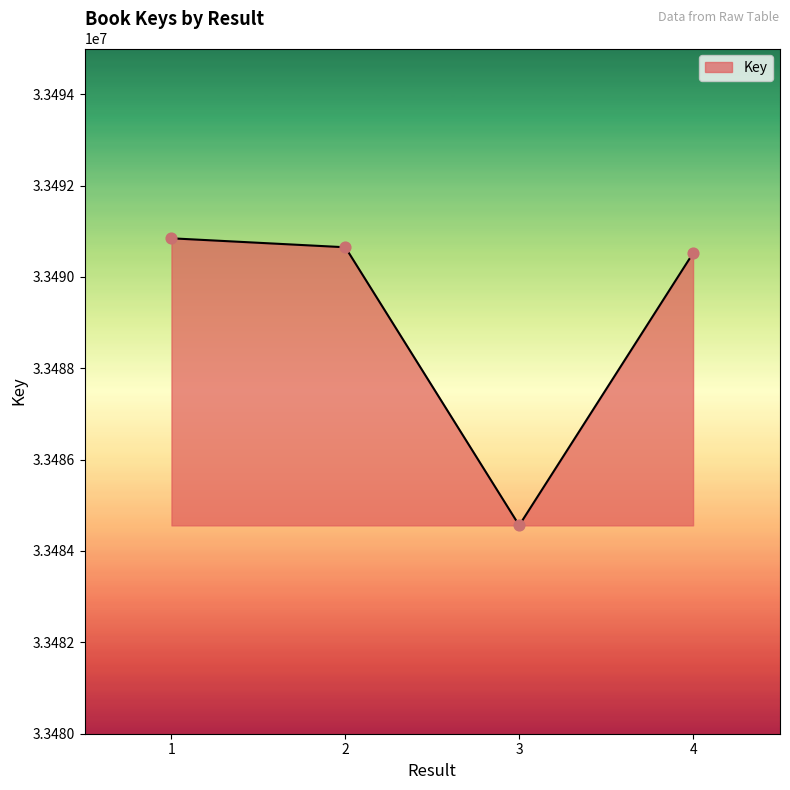

Between 2 and 1, which is larger?

1